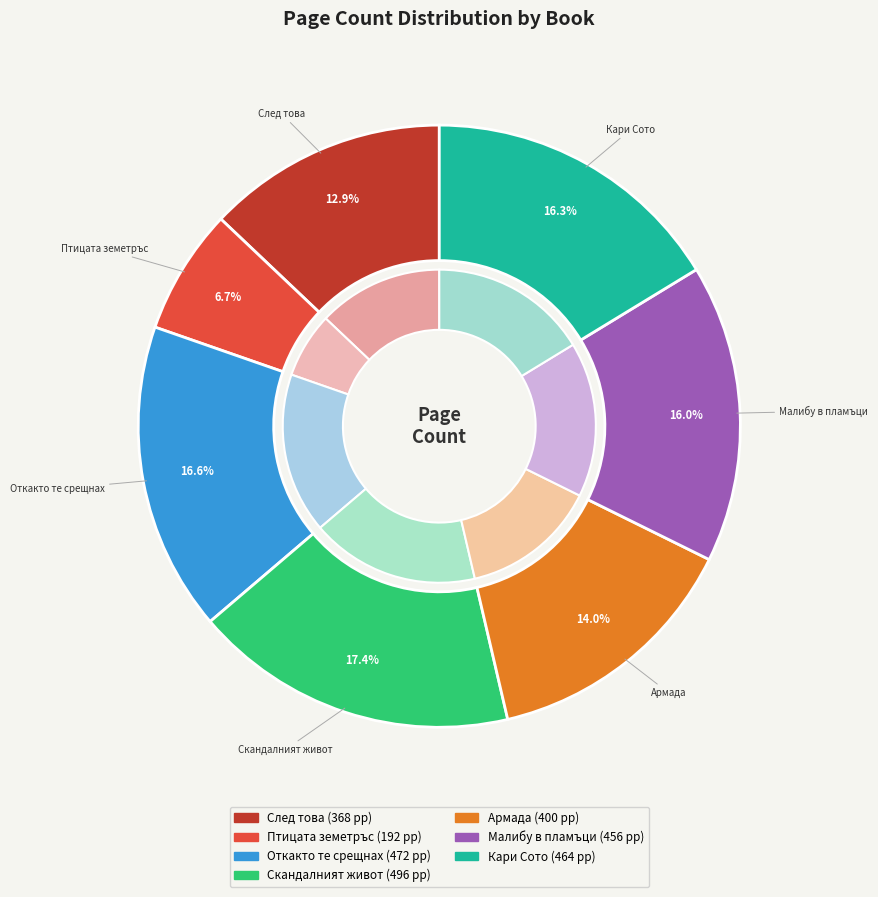

Is the sum of 13720
Армада and 10201
След това greater than half?

No